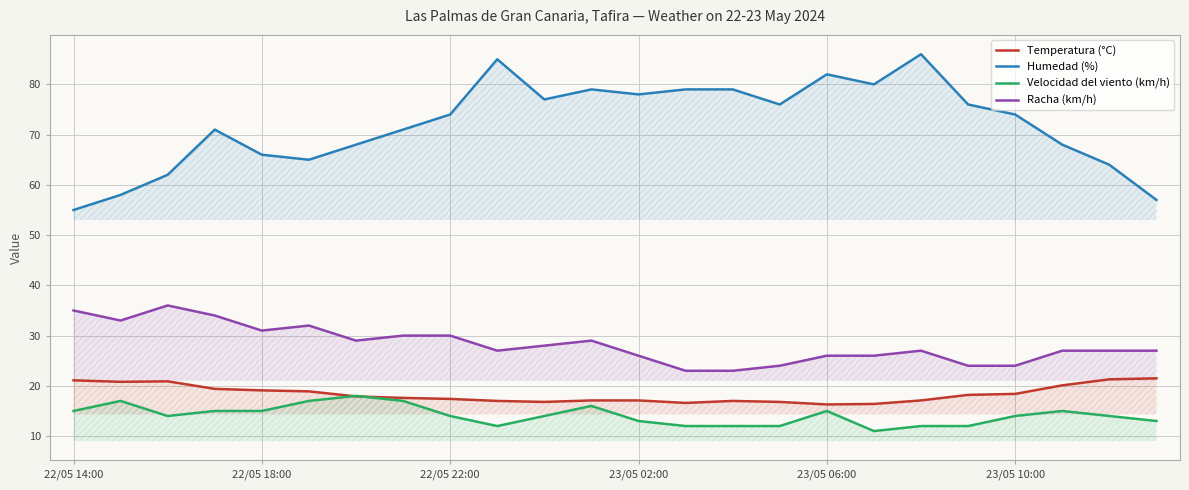

How many interior local valleys does the Velocidad del viento (km/h) series have?

3